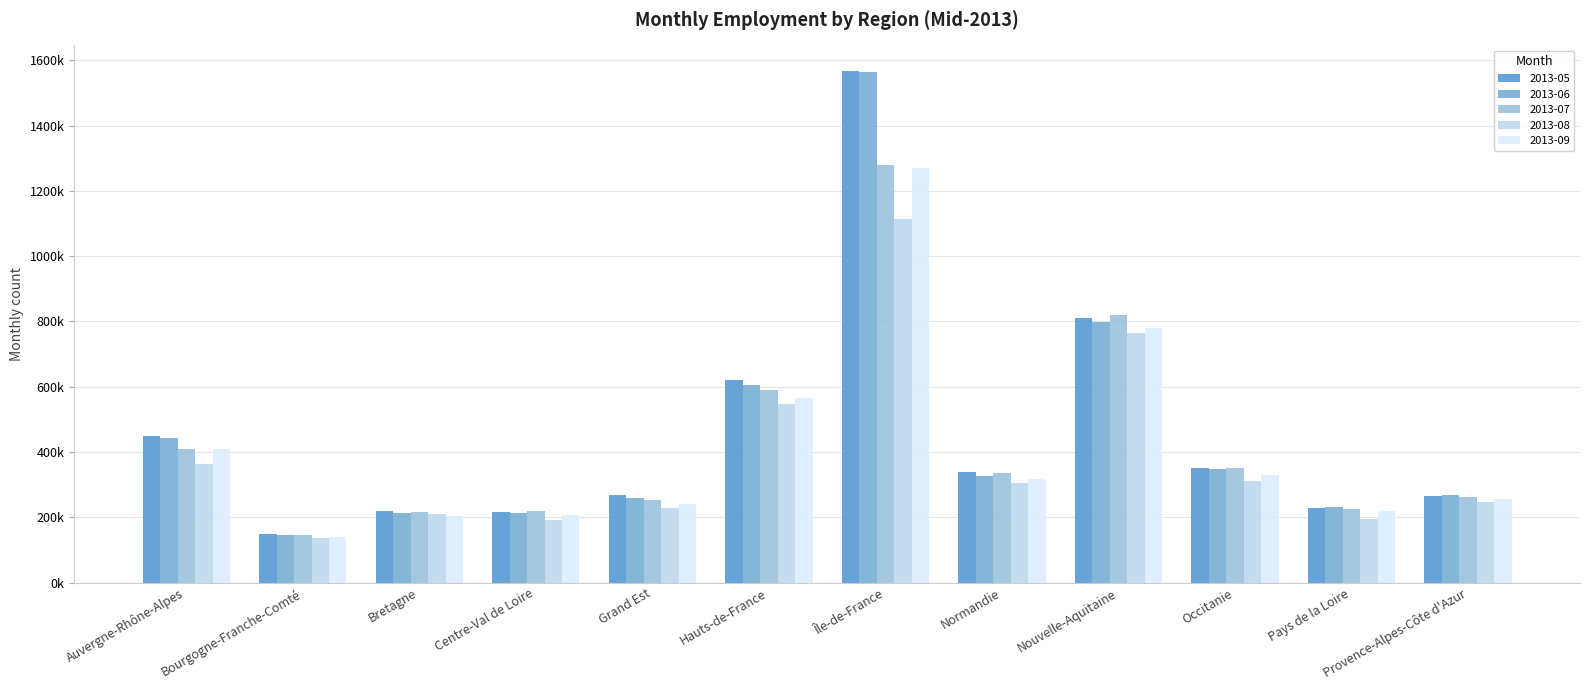

What is the lowest value of the 2013-05 series?

147228